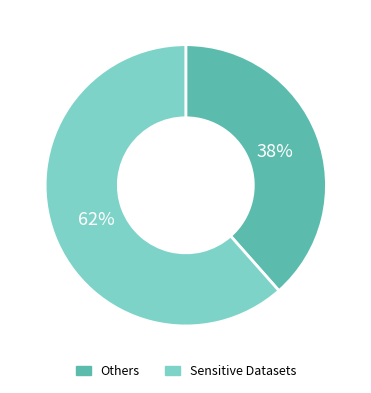

To the nearest percent, what is the combined percentage of Others and Sensitive Datasets?

100%